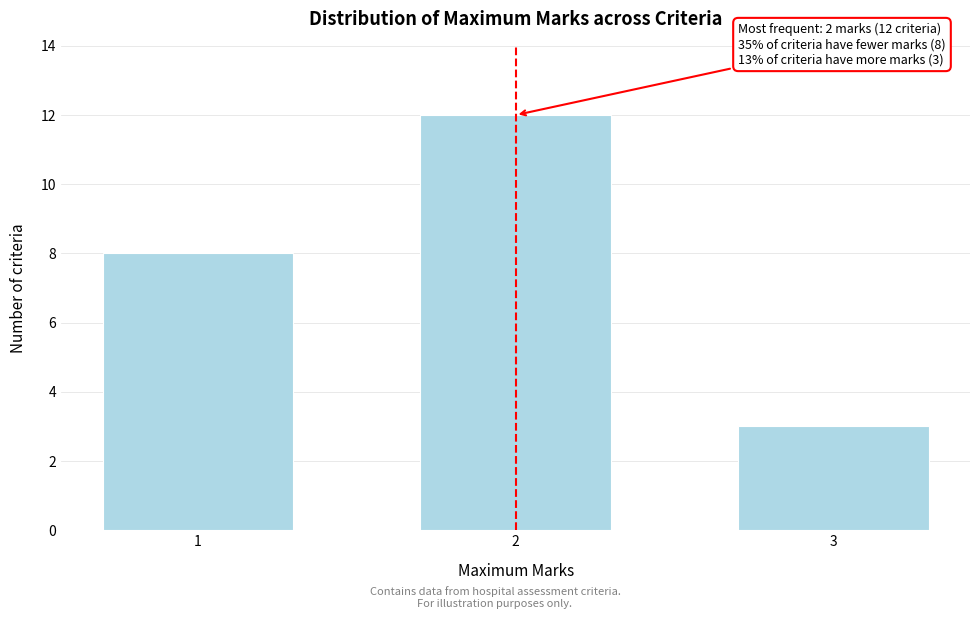

Reading left to right, what are all the values shown in this chart?

8	12	3